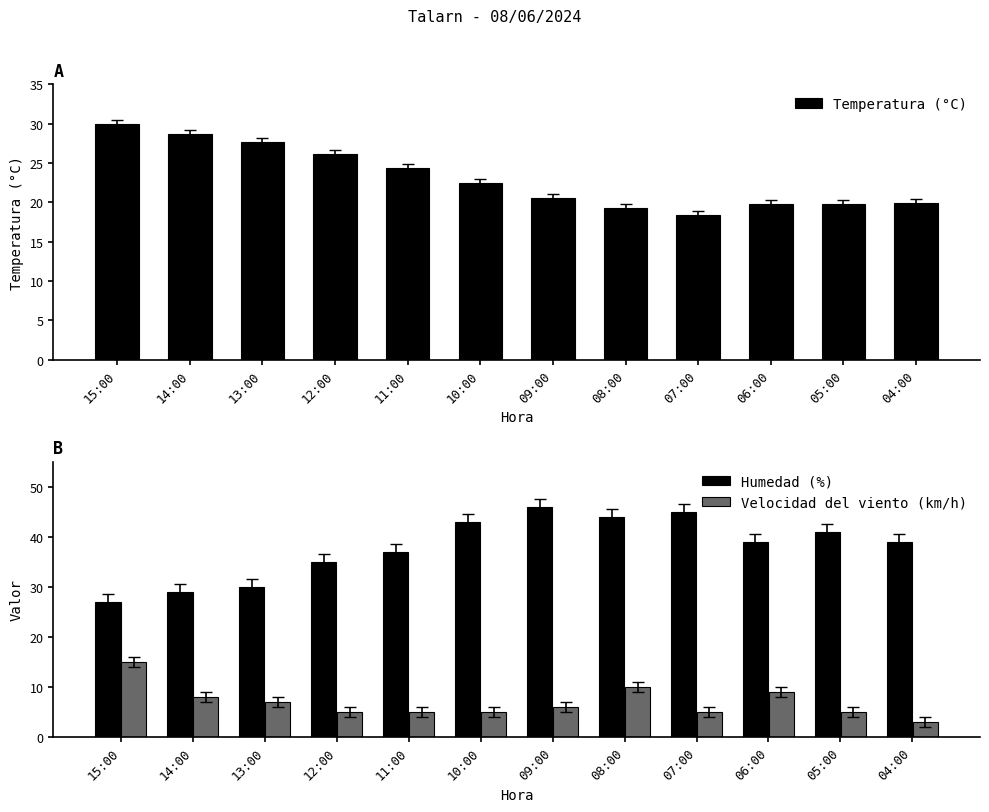

The Humedad (%) series shows 46.0 at 09:00. True or false?

True